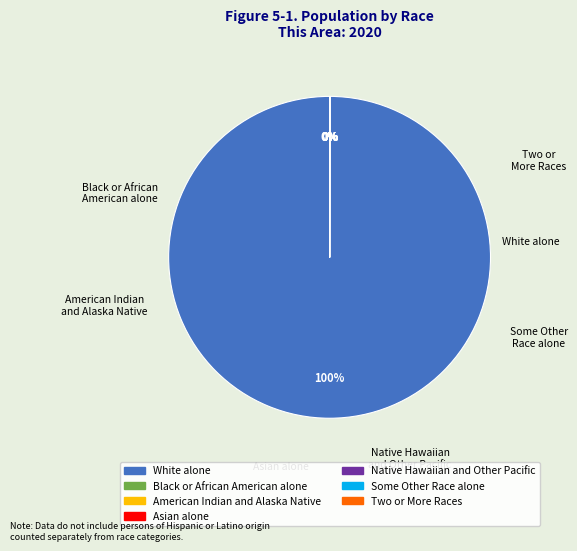

Is it true that White alone is 85% of the pie?

False